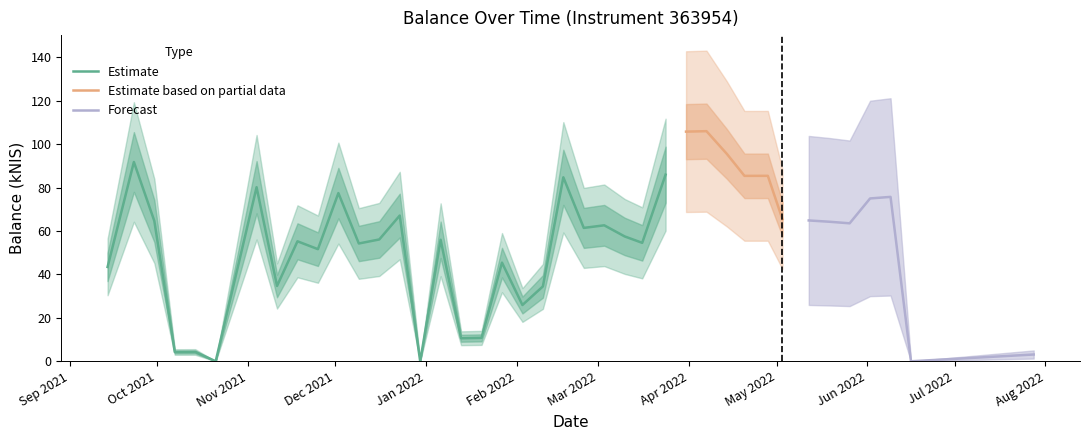

What position from the right is 2022-05-26?

5